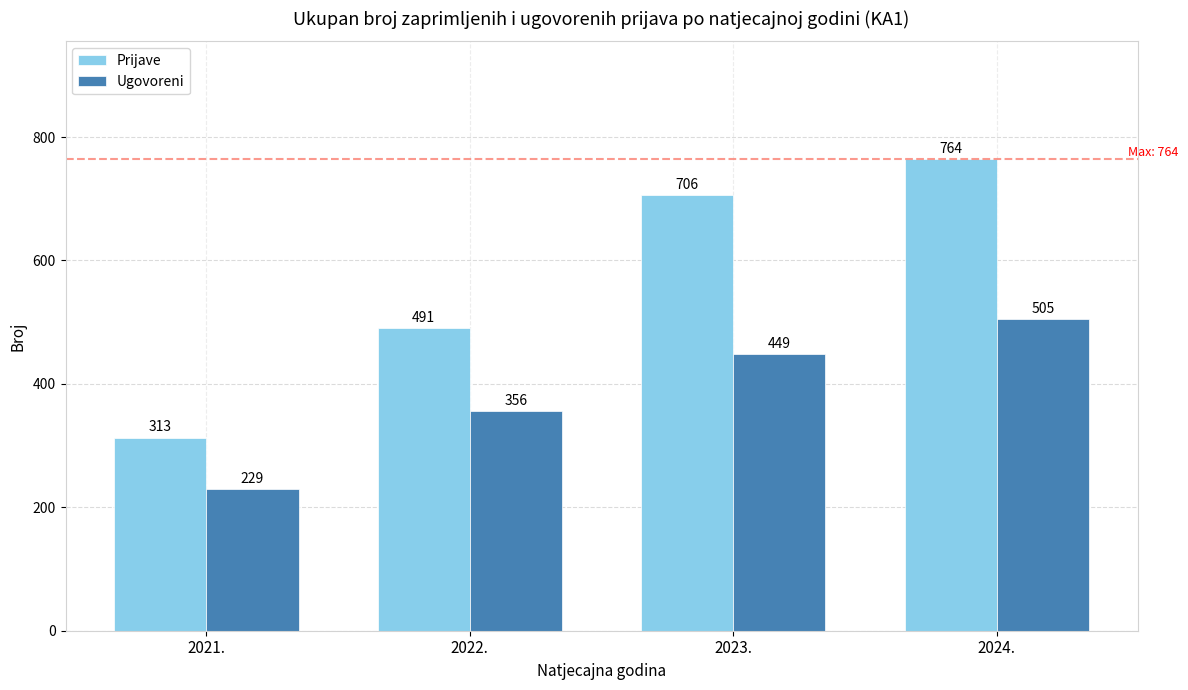

Which series has the largest total across all categories?

Prijave